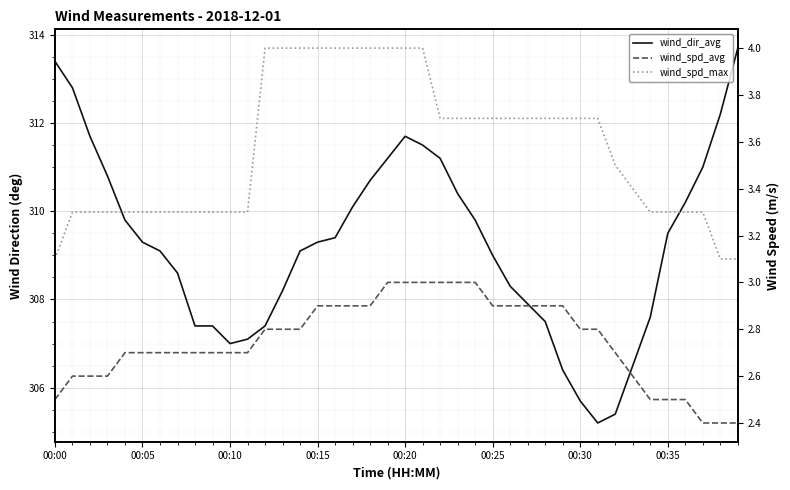

At which label is wind_dir_avg closest to 309?

00:25